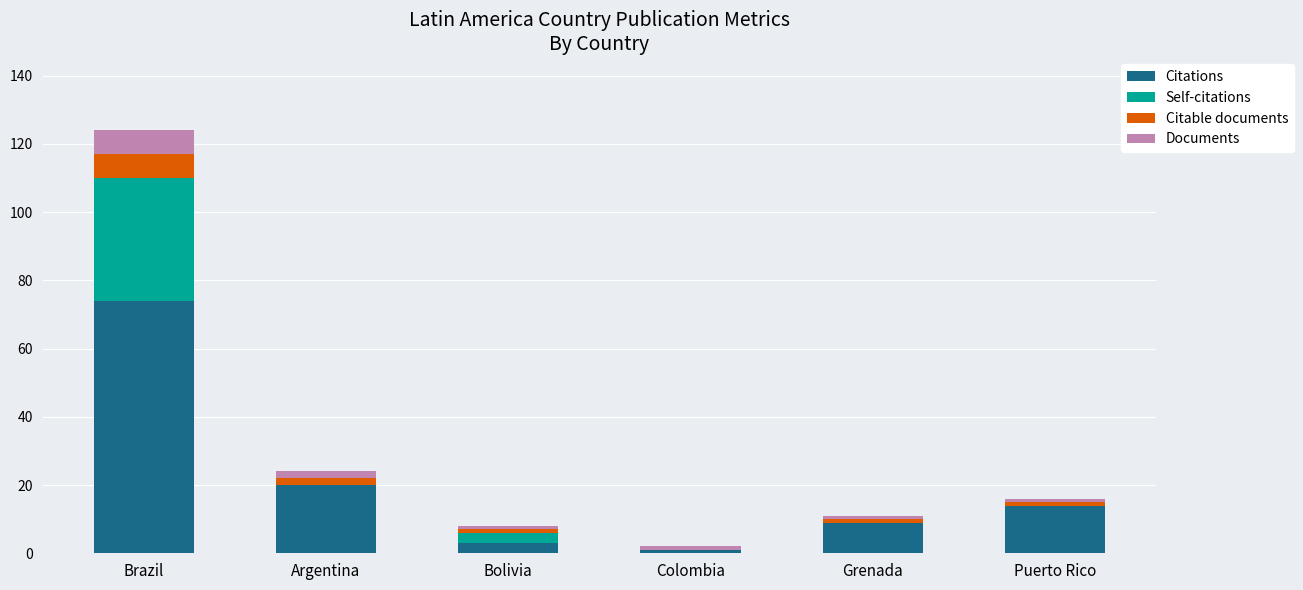

What is the total value across all series at Brazil?

124